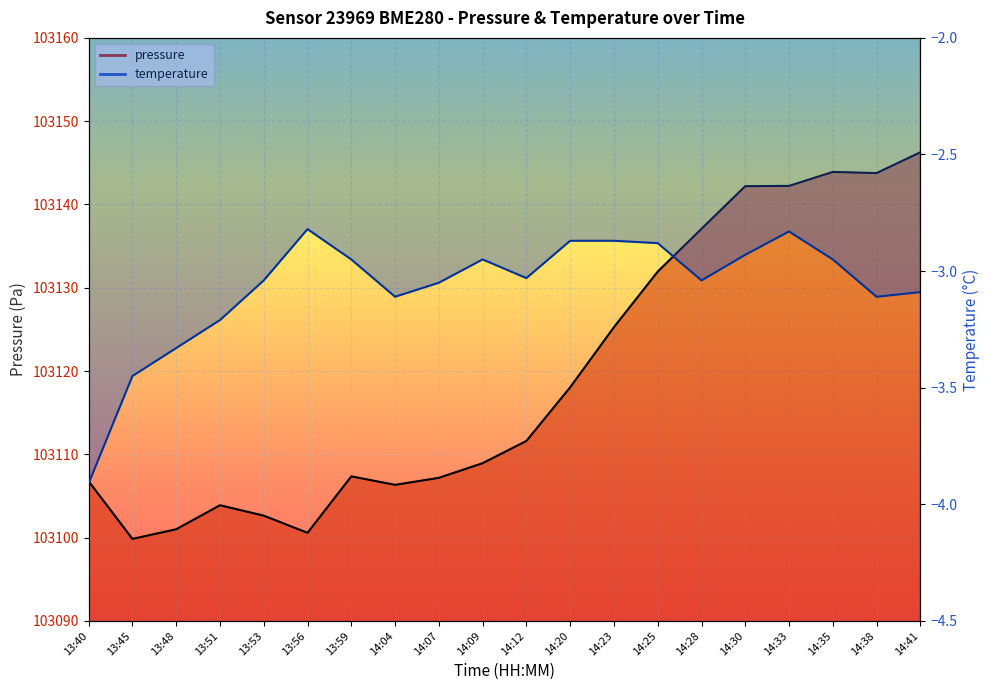

True or false: pressure and temperature intersect in this chart.

False